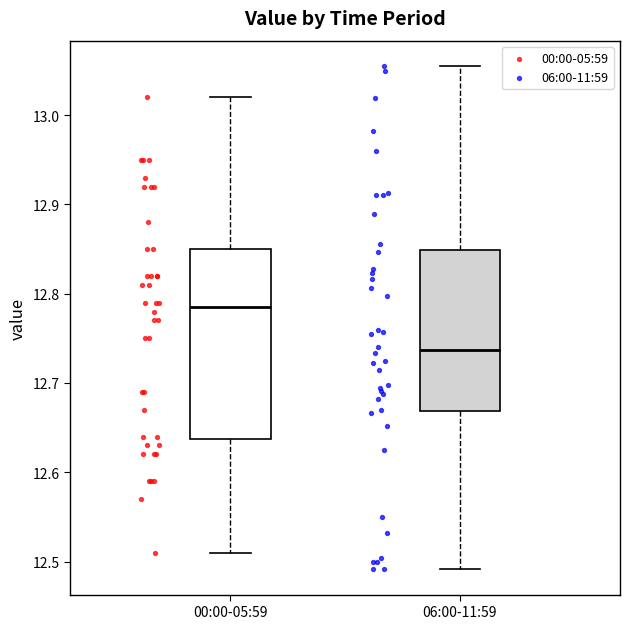

Where is the lower edge of the box for 06:00-11:59 on the y-axis? The values are not printed on the chart, so give them approximately, as read against the axis.

12.67